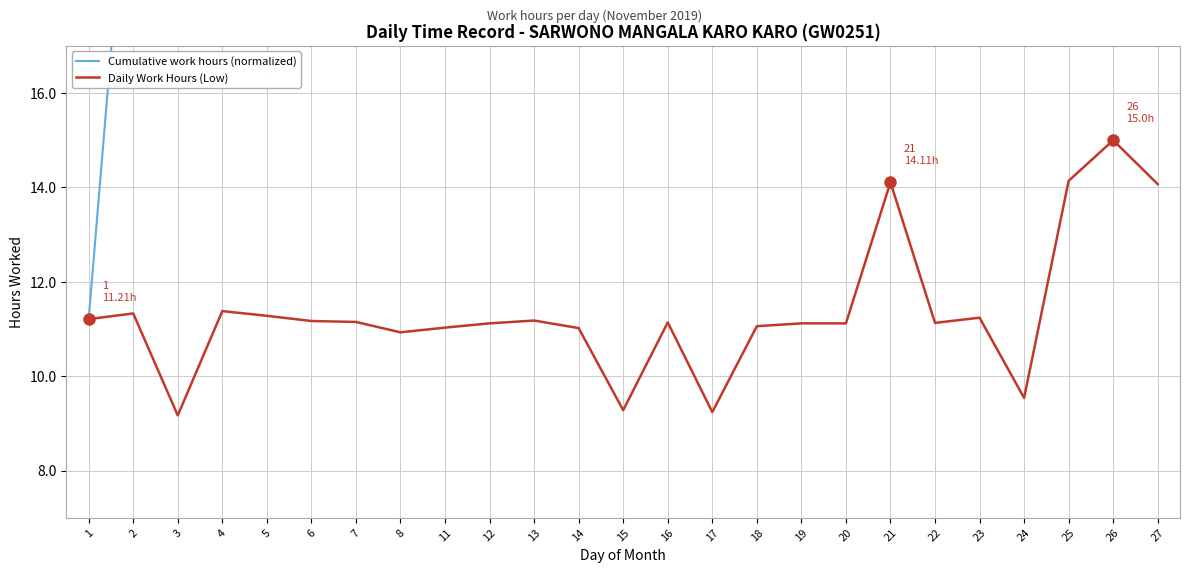

At which category does the chart reach its minimum across all series?

3